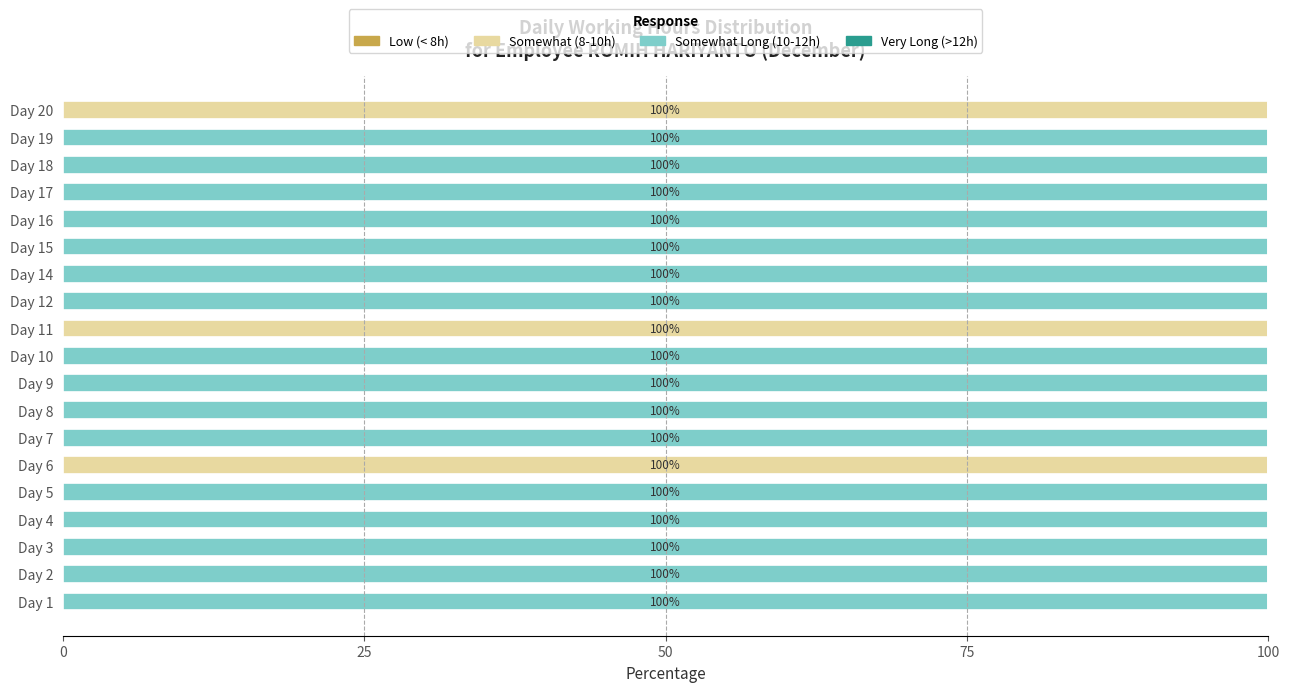

What is the total value across all series at Day 17?

100